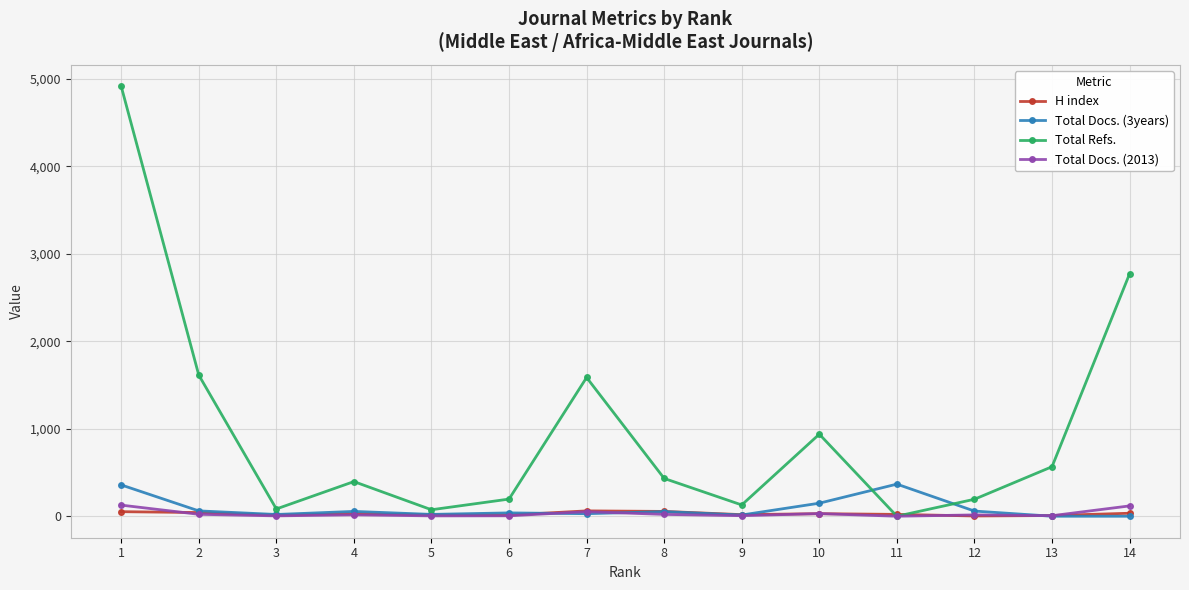

What is the average value of the Total Docs. (3years) series?

87